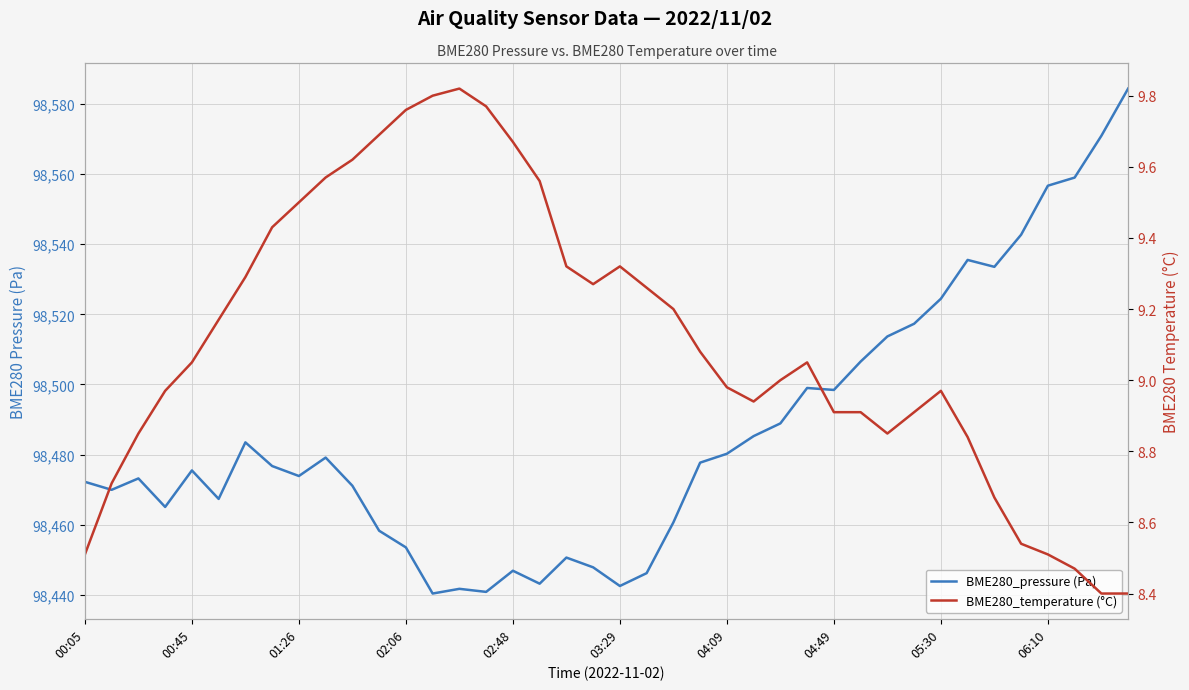

What is the sum of the BME280_pressure (Pa) values at 01:26 and 37?

197032.2